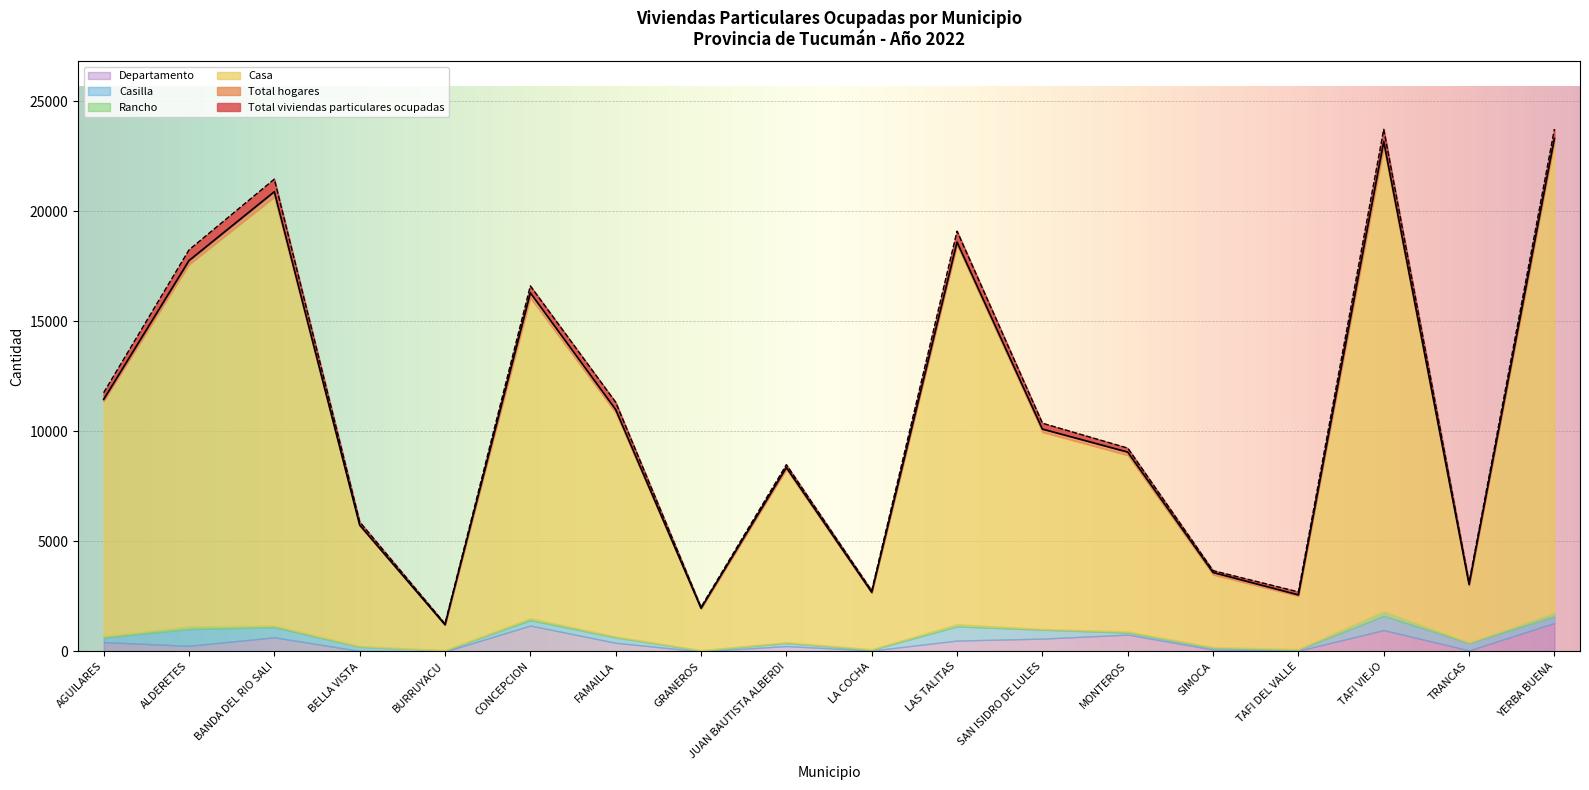

True or false: Casa has a value of 19474 at BANDA DEL RIO SALI.

True